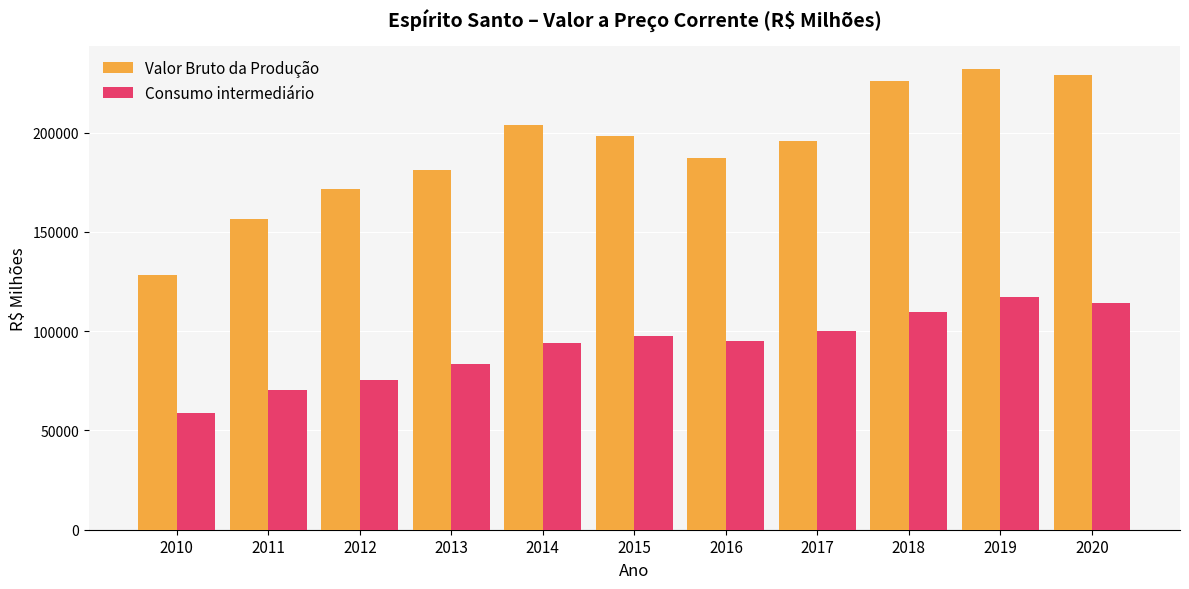

What is the value of the Consumo intermediário bar at the 5th from the left?

93782.8